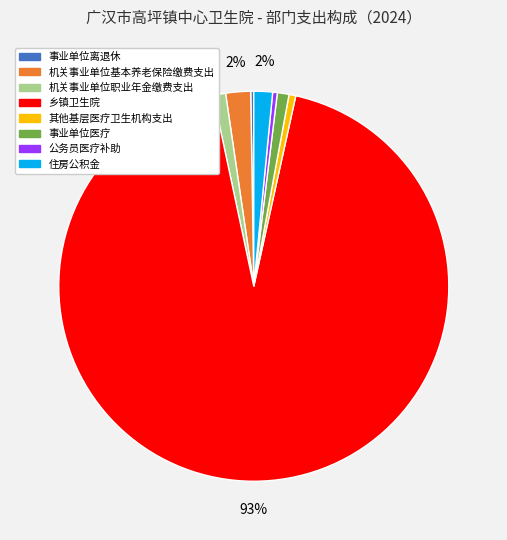

To the nearest percent, what portion does 机关事业单位职业年金缴费支出 represent?

1%